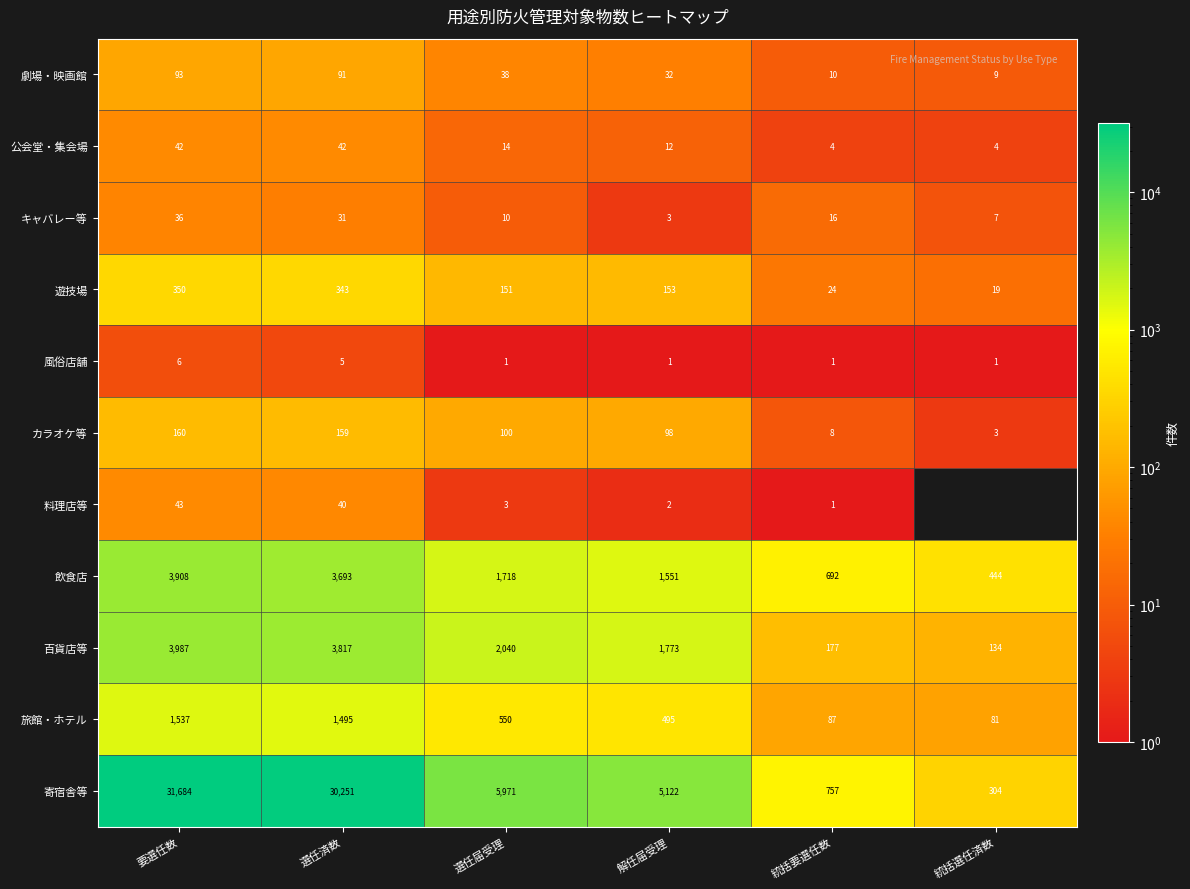

At which label does カラオケ等 reach its minimum?

統括選任済数